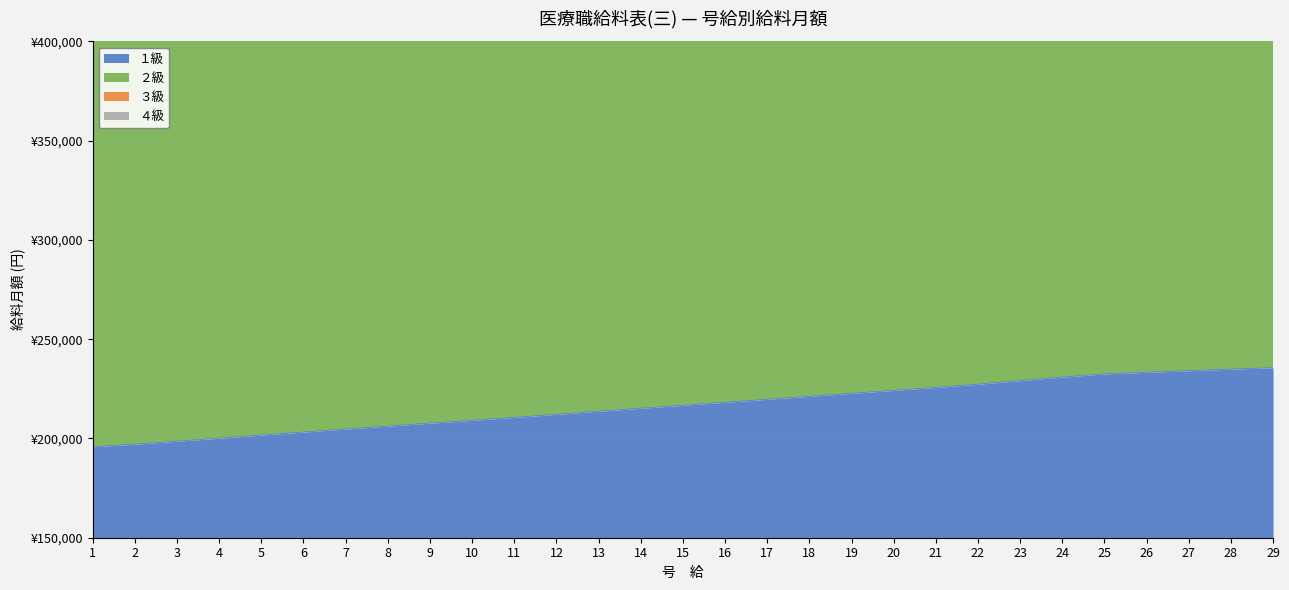

What is the sum of all ２級 values?

21738700